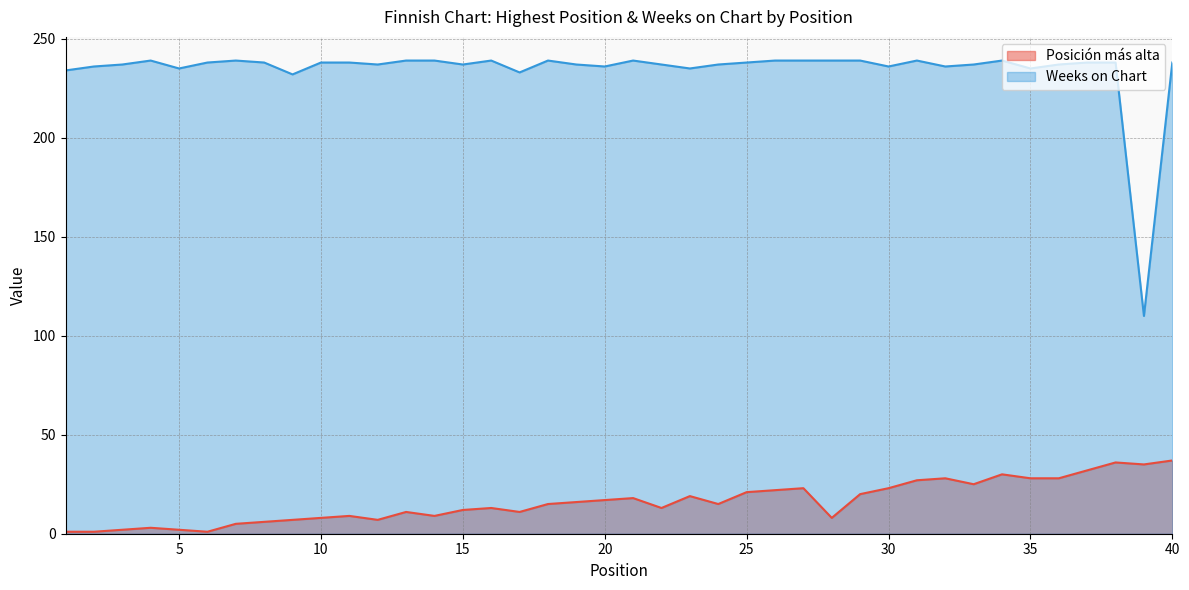

What is the value of the Posición más alta point at the 13th from the left?

11